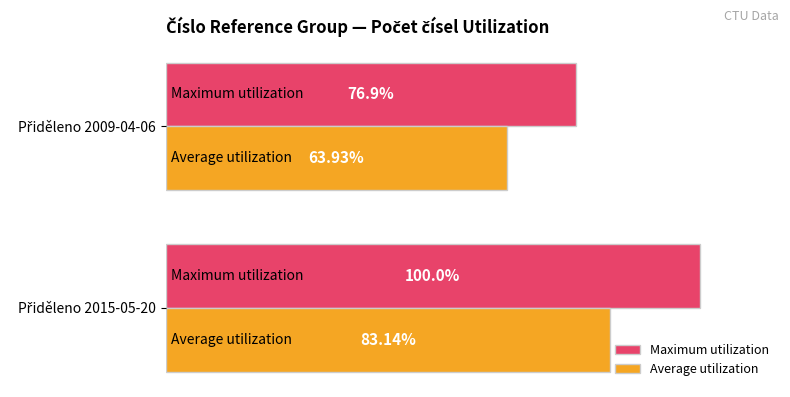

List the series in order of their peak value, lowest first.

Average utilization, Maximum utilization